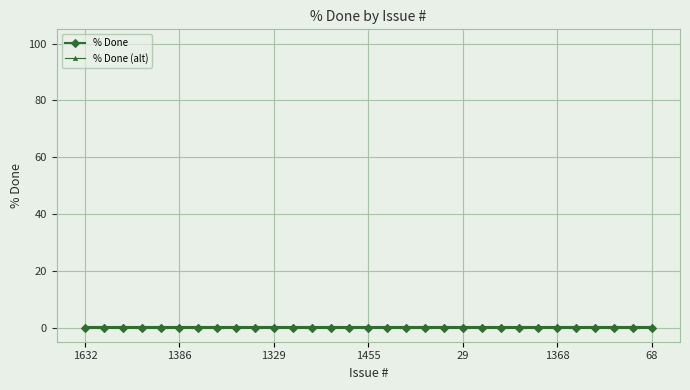

True or false: % Done and % Done (alt) cross at least once.

False